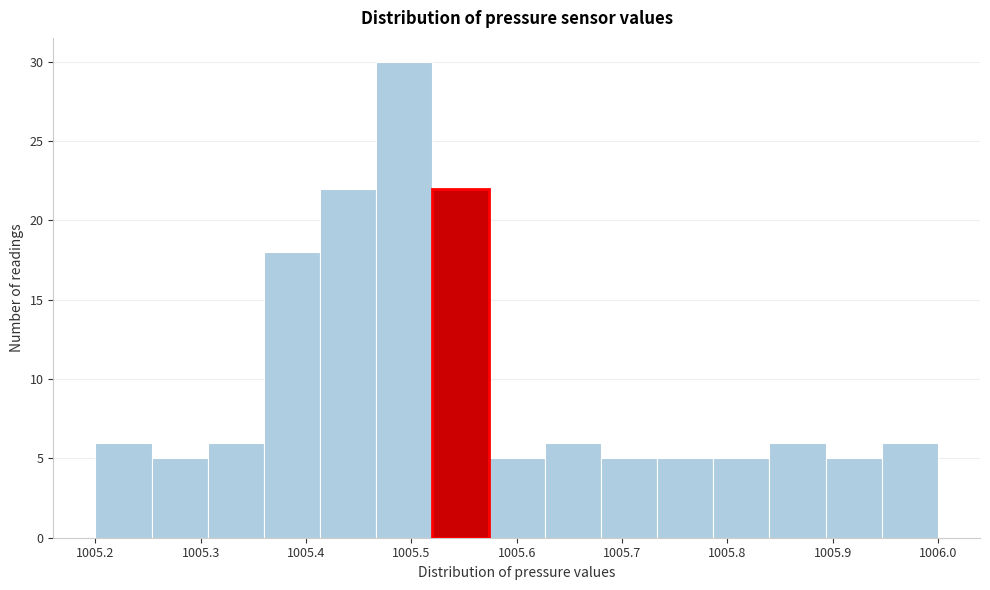

What is the height of the bar covering 1005.68 to 1005.73 on the x-axis? Neither the bar edges nor the heights are printed on the chart, so give them approximately, as read against the axes.

5